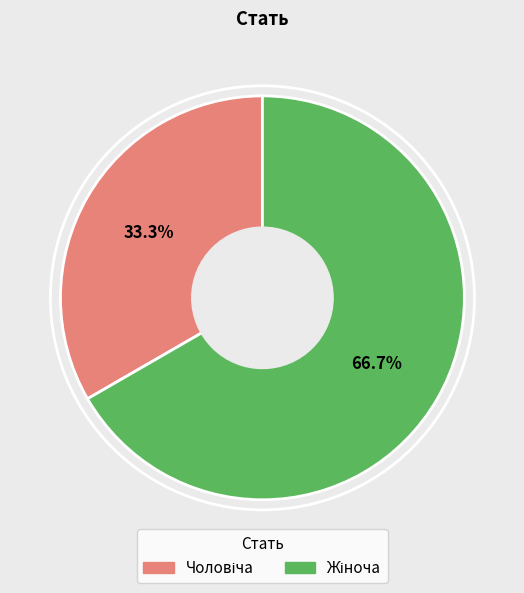

Is there a majority slice in this chart?

Yes